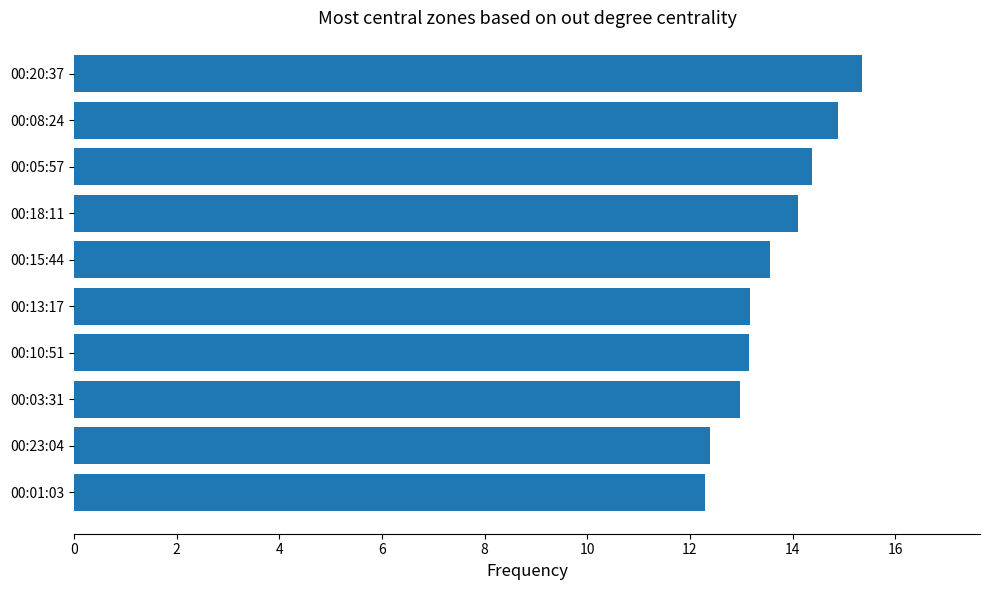

What is the sum of all values?

136.3